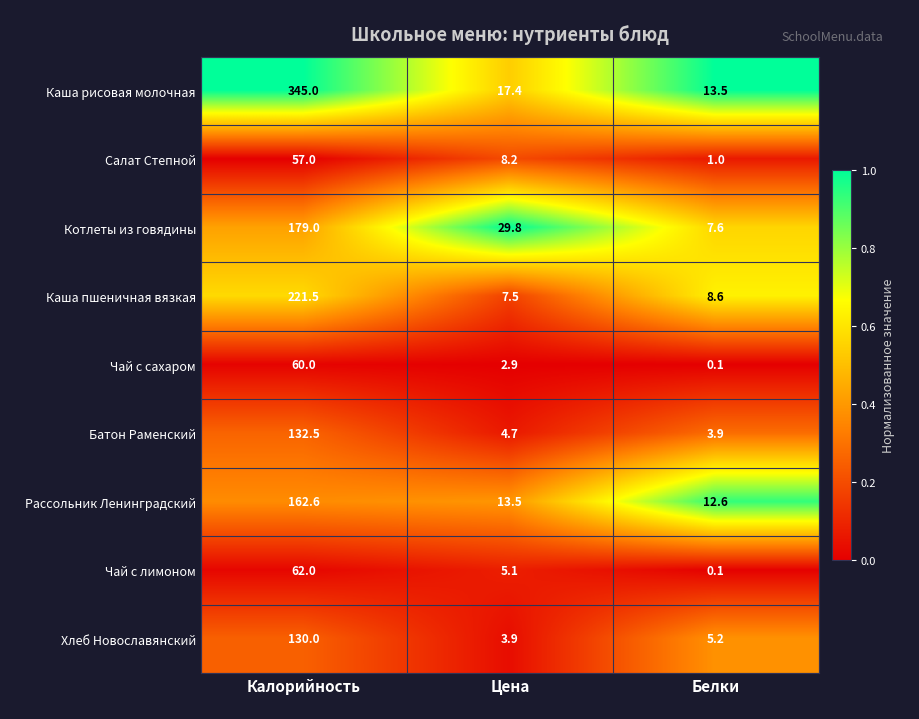

Which series has the widest spread of values?

Каша рисовая молочная